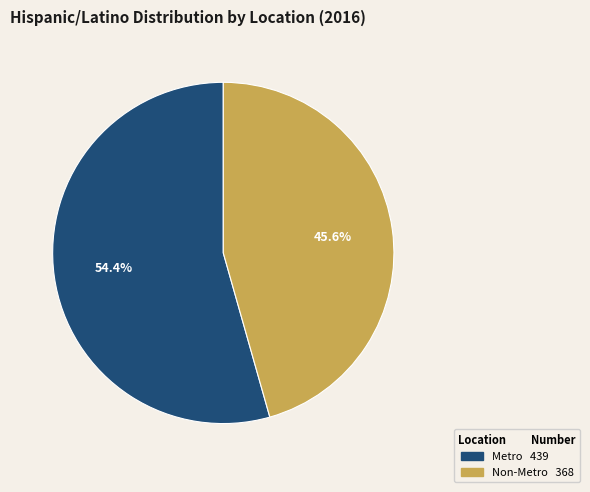

Between Metro and Non-Metro, which is larger?

Metro